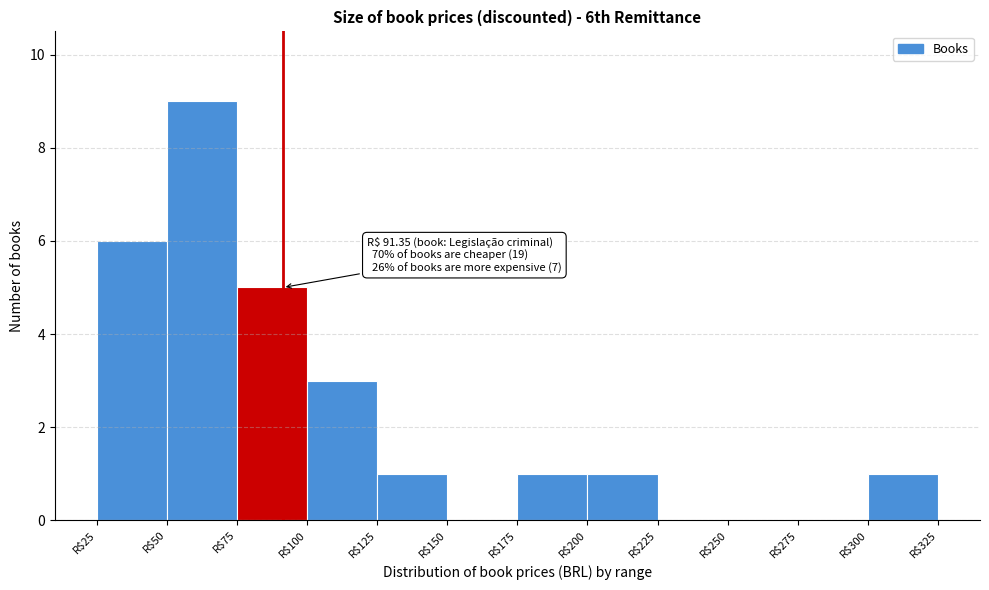

Which range on the x-axis has the tallest bar?

50 to 75